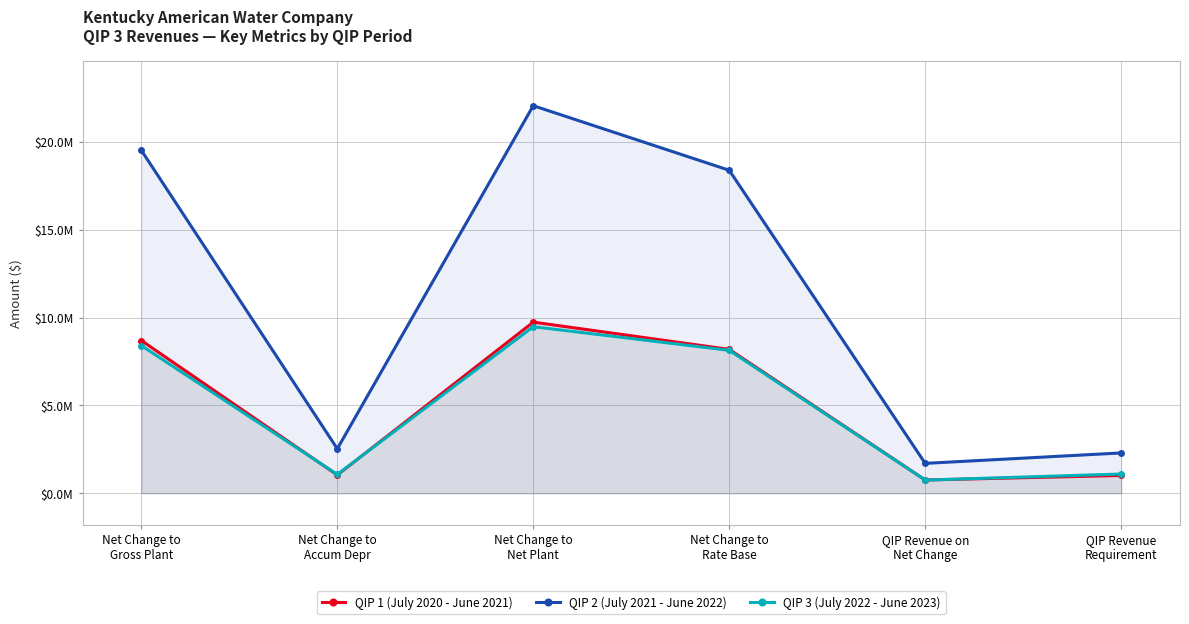

The QIP 3 (July 2022 - June 2023) series shows 8406935.9 at Net Change to
Gross Plant. True or false?

True